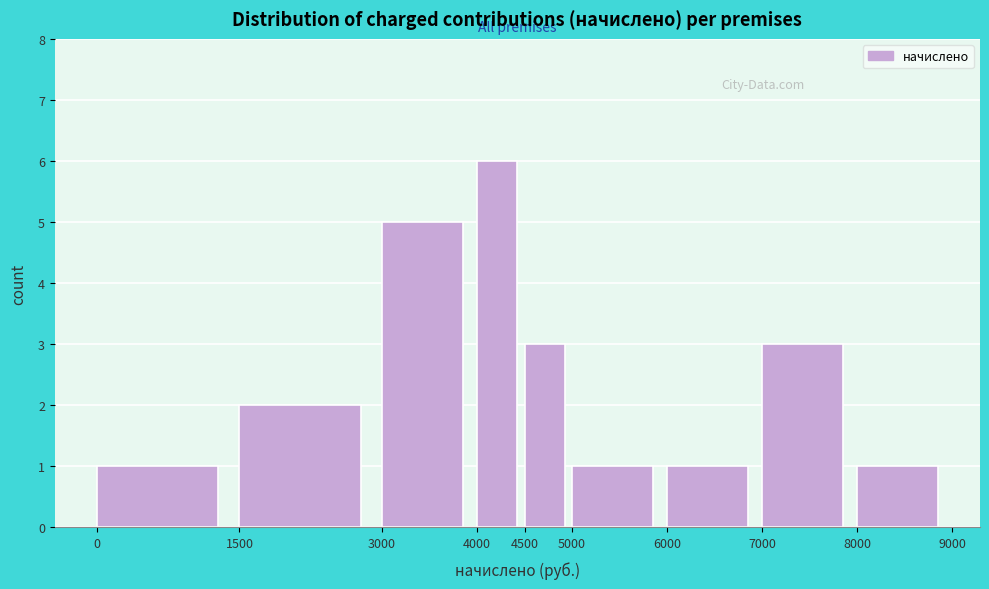

Reading left to right, list every bar in this chart as the range it spans on the x-axis followed by its height. The values are not printed on the chart, so give them approximately, as read against the axis.

0 to 1500: 1
1500 to 3000: 2
3000 to 4000: 5
4000 to 4500: 6
4500 to 5000: 3
5000 to 6000: 1
6000 to 7000: 1
7000 to 8000: 3
8000 to 9000: 1